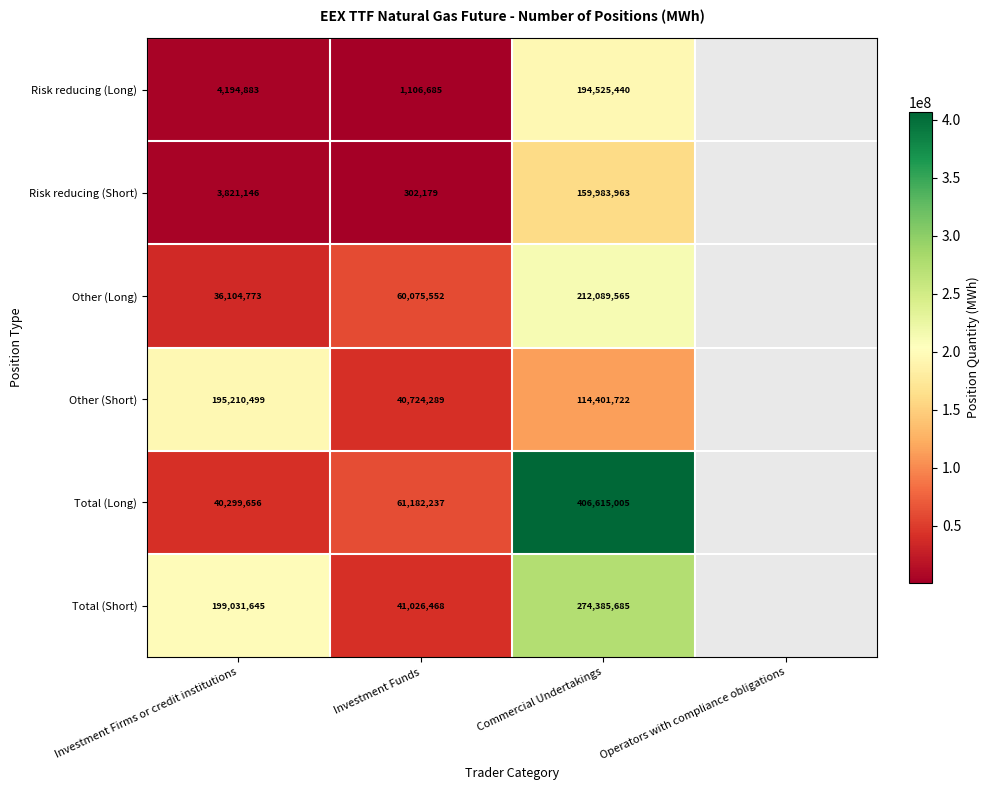

What is the difference between the Risk reducing (Short) values at Commercial Undertakings and Investment Funds?

159681784